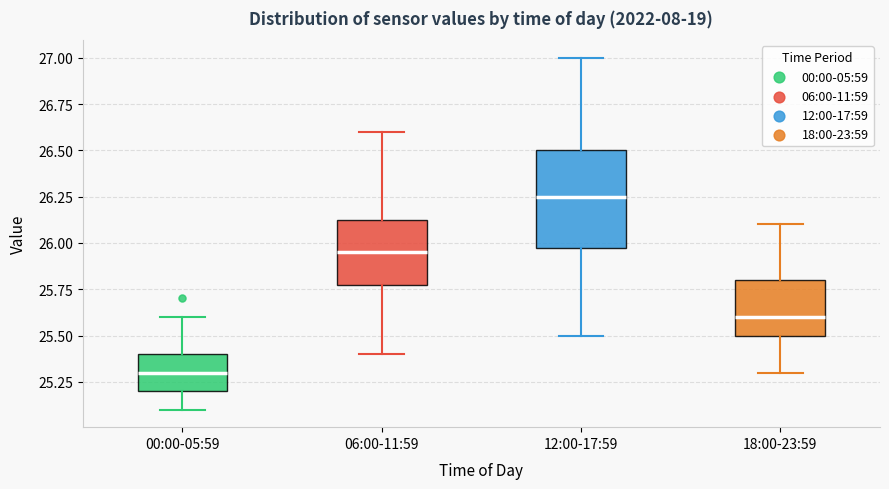

Which box is the tallest, from its lower edge to its upper edge?

12:00-17:59